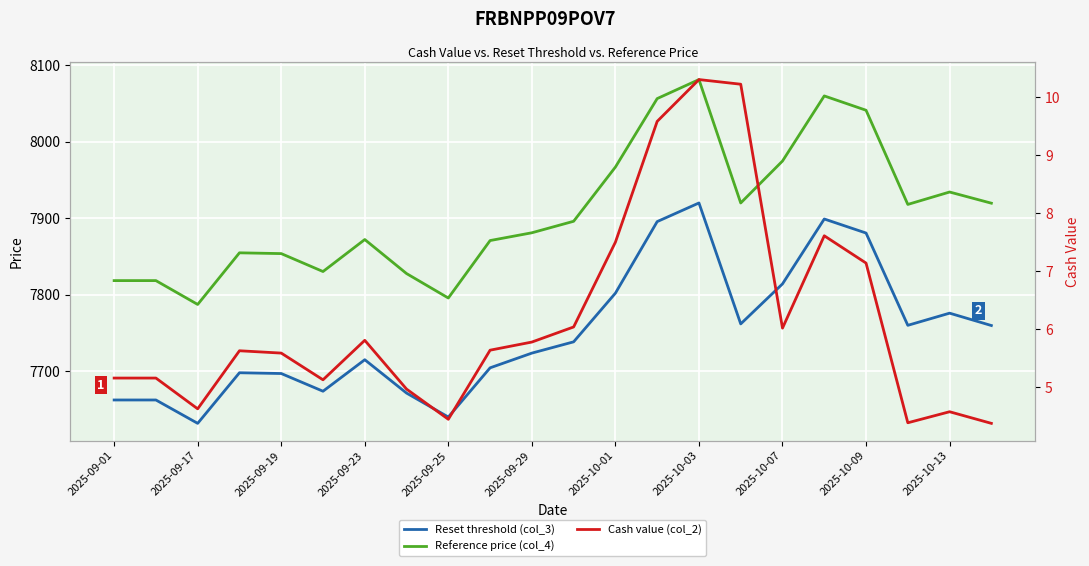

How many lines are shown in the chart?

3